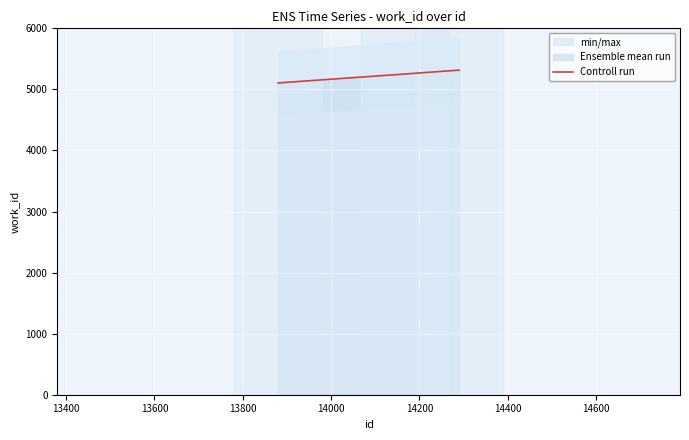

How many values in the Controll run series are below 5252?

1